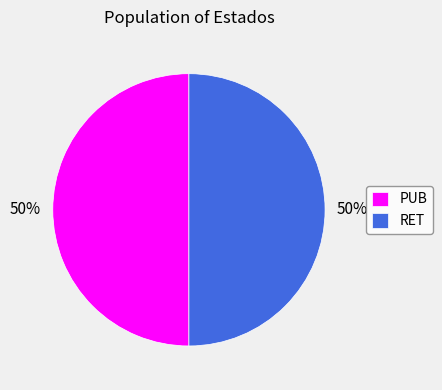

The RET slice represents 36% of the pie. True or false?

False